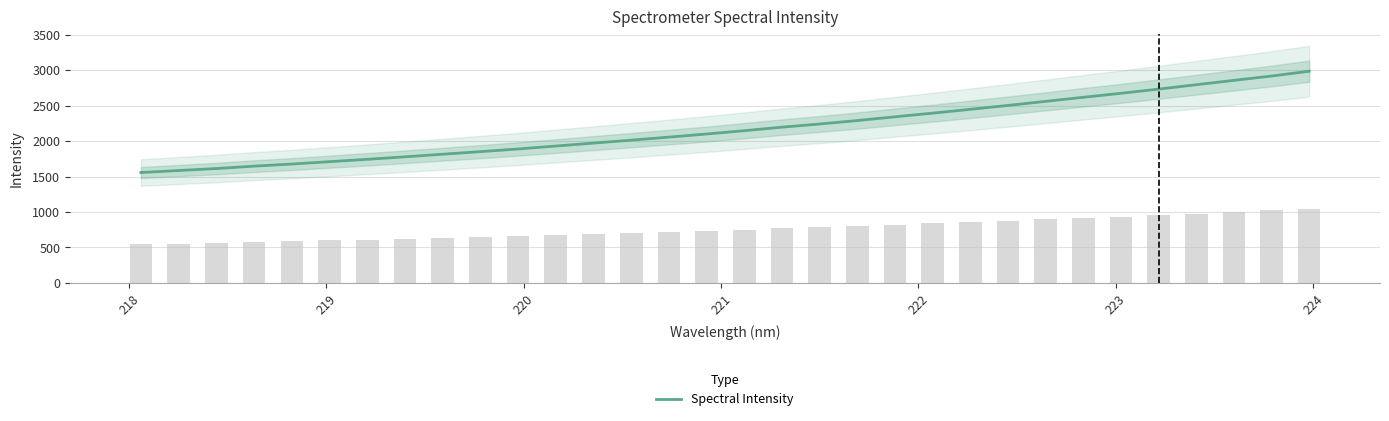

What is the lowest value of the Spectral Intensity series?

1557.2